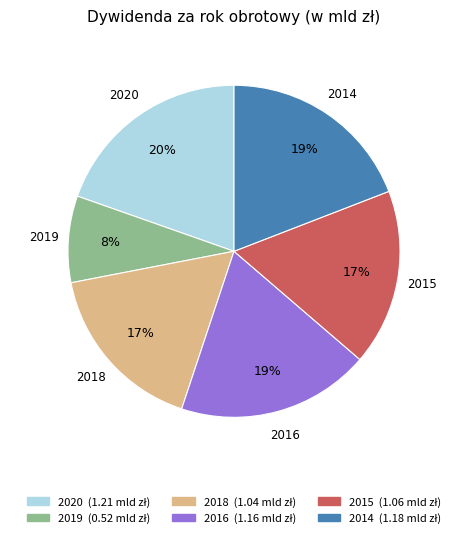

To the nearest percent, what is the difference between the 2015 and 2016 slice percentages?

2%